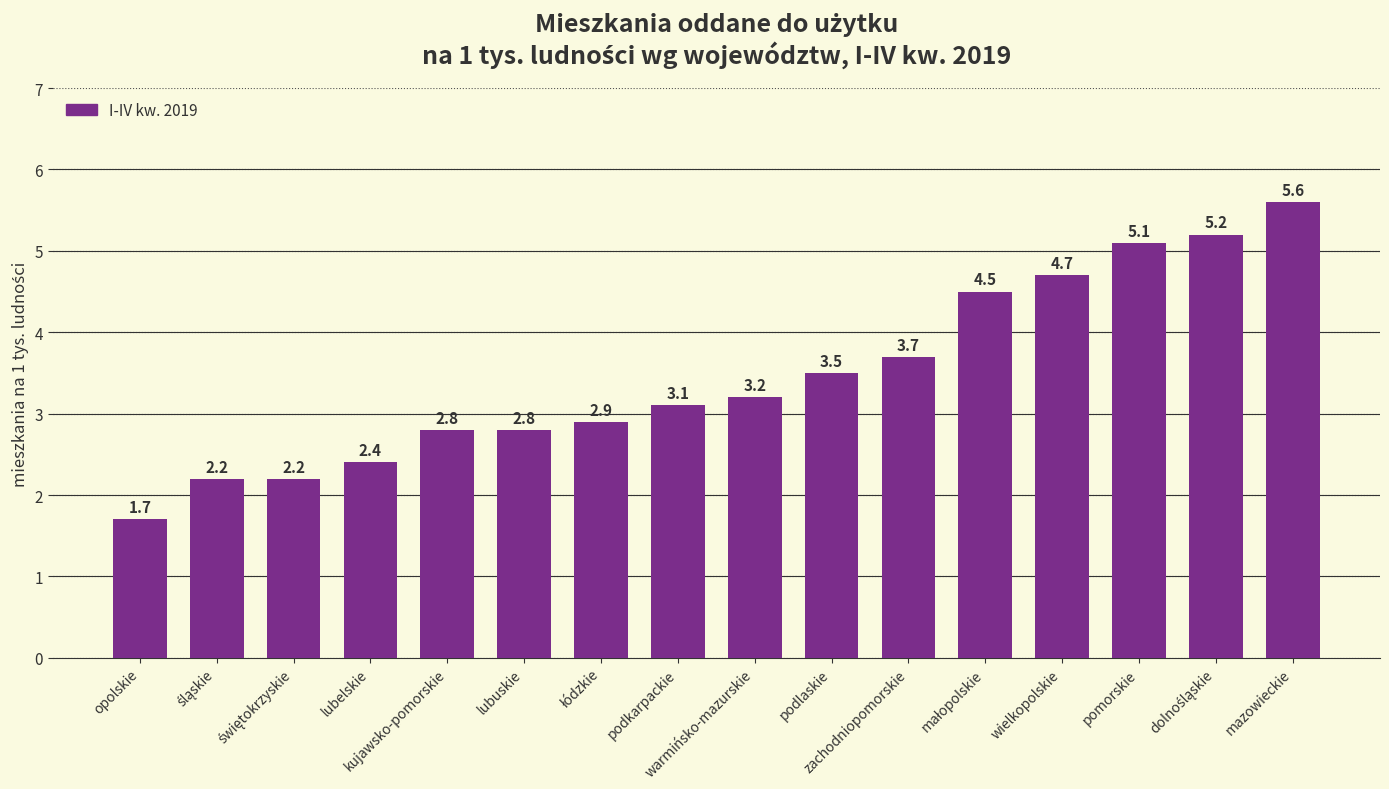

What is the value of the 8th bar from the left?

3.1